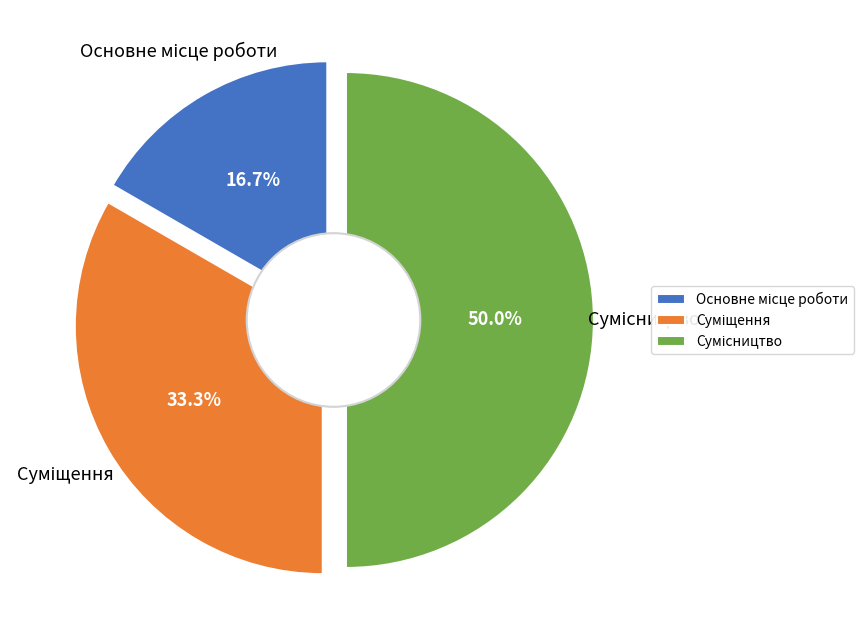

What is the smallest slice in the pie chart?

Основне місце роботи